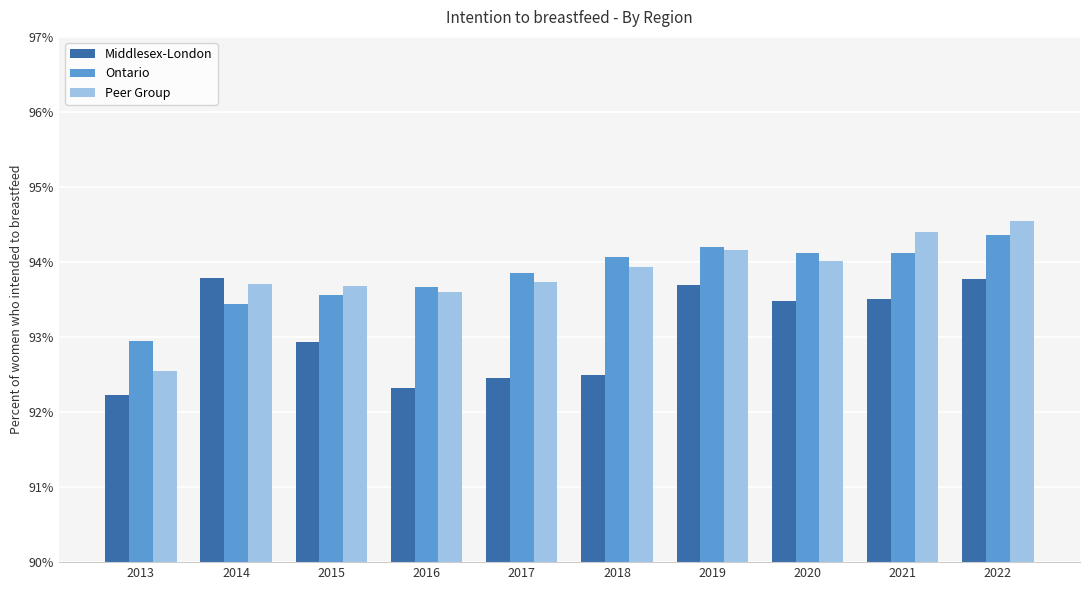

The value of Middlesex-London at 2022 is 0.9. True or false?

True